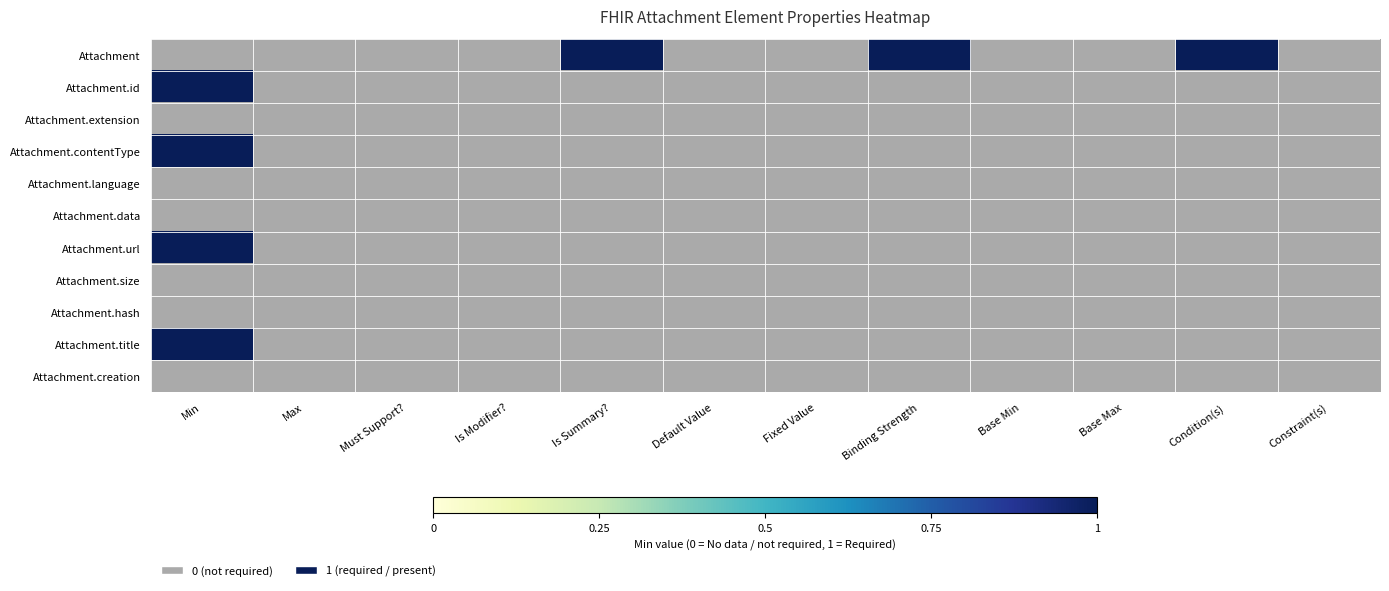

What is the maximum value for Attachment.title?

1.0